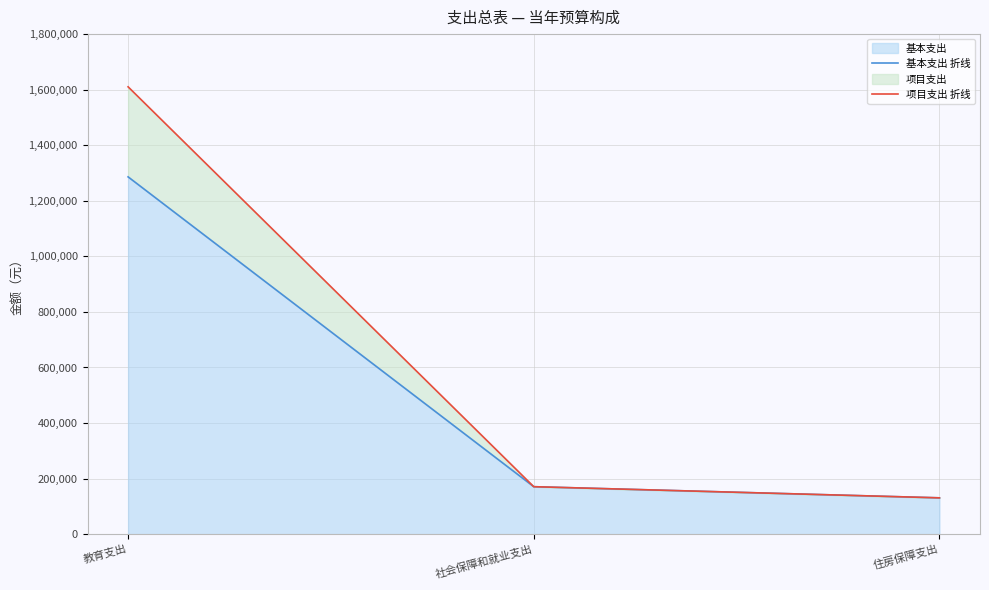

Reading left to right, transcribe all the data shown in this chart.

基本支出 折线: 教育支出=1286147.9	社会保障和就业支出=170864.6	住房保障支出=130727.5
项目支出 折线: 教育支出=1610267.9	社会保障和就业支出=170864.6	住房保障支出=130727.5